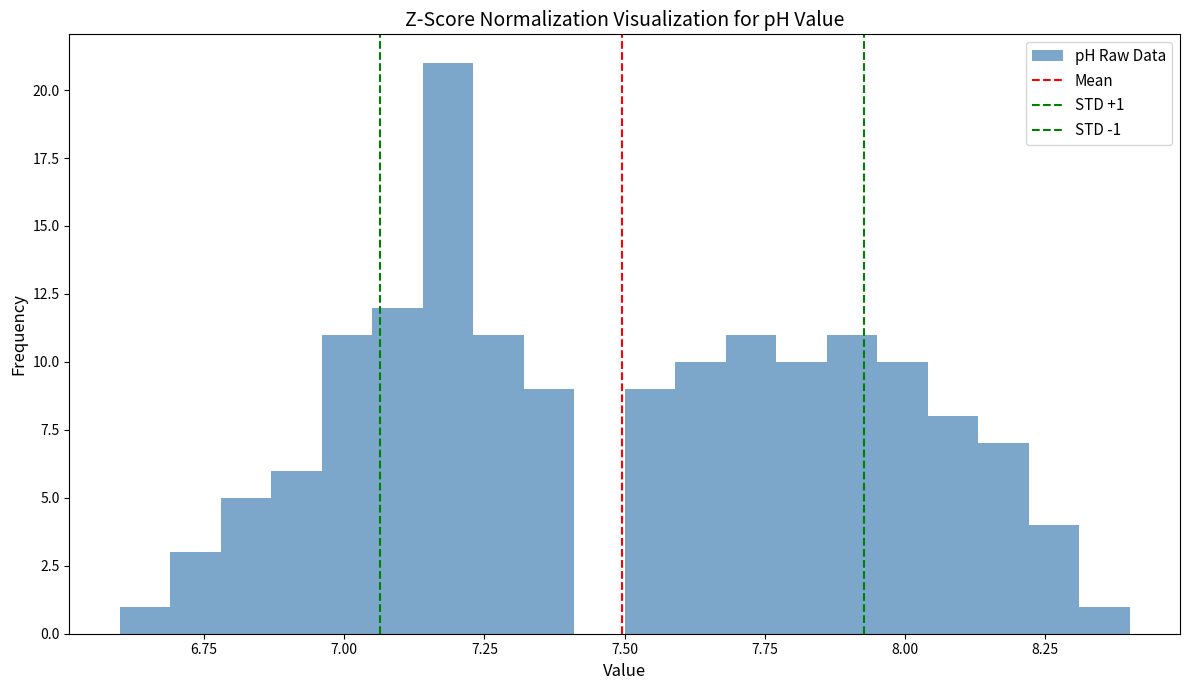

Read against the x-axis, roughly where is the centre of the tallest bar?

7.20